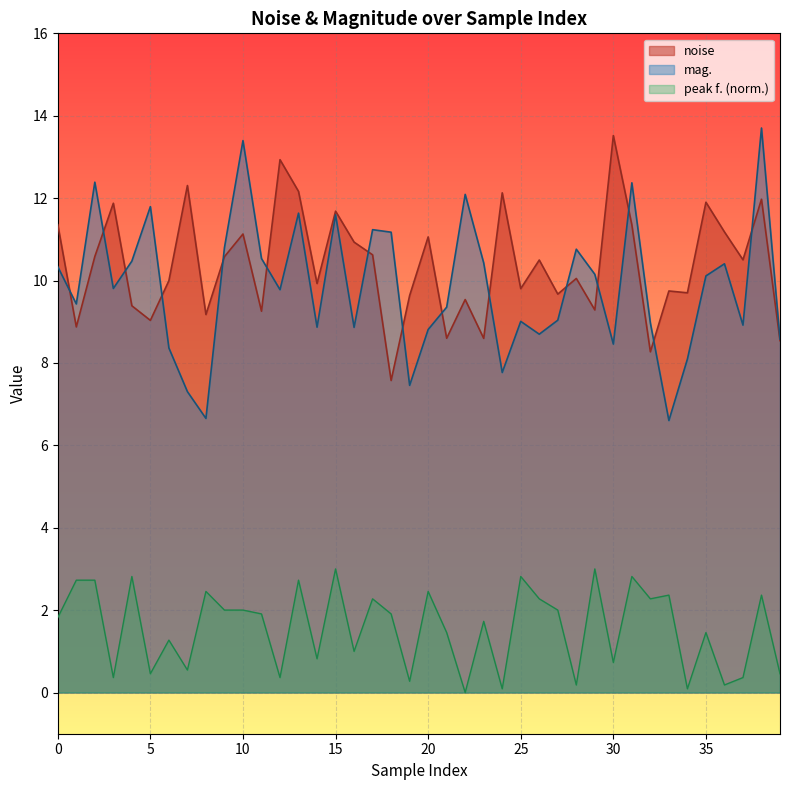

At which label does mag. reach its minimum?

33